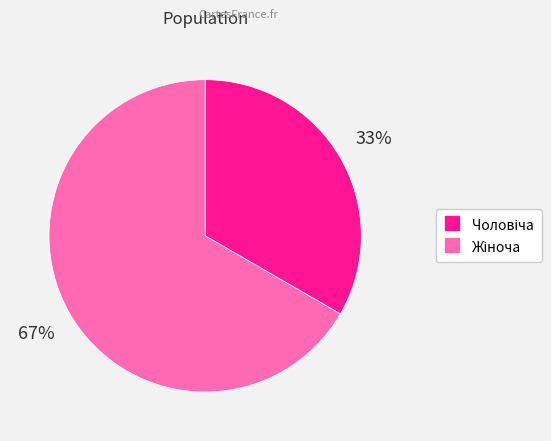

Does any single category account for the majority?

Yes